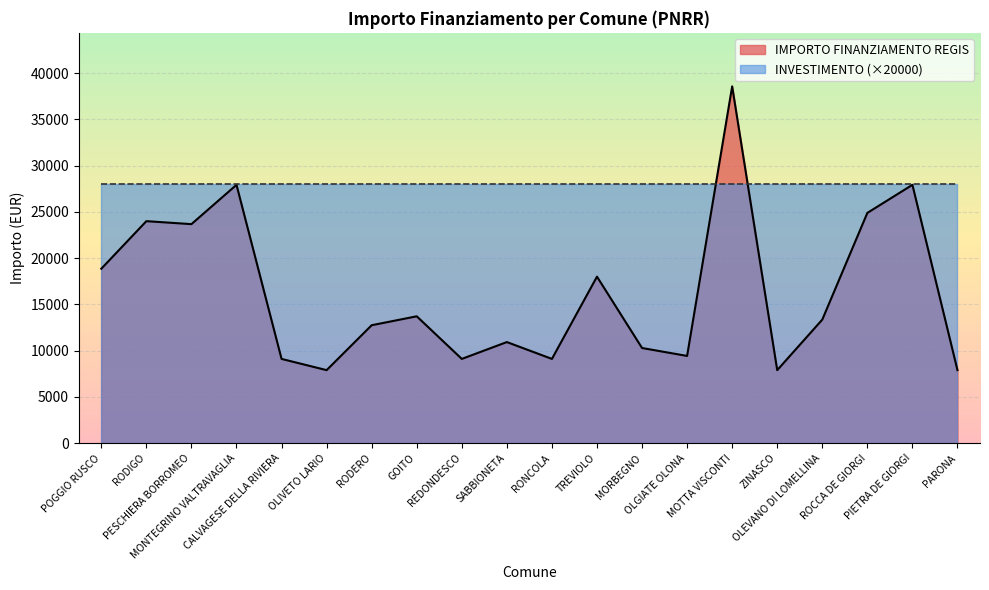

What is the average value?

16263